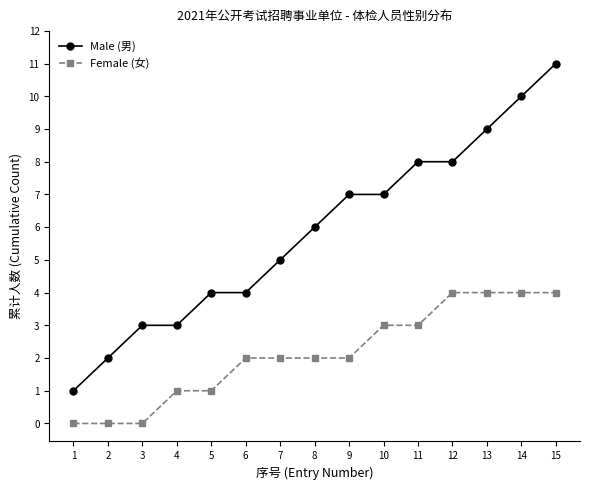

At 13, list the series in order from largest to smallest.

Male (男), Female (女)